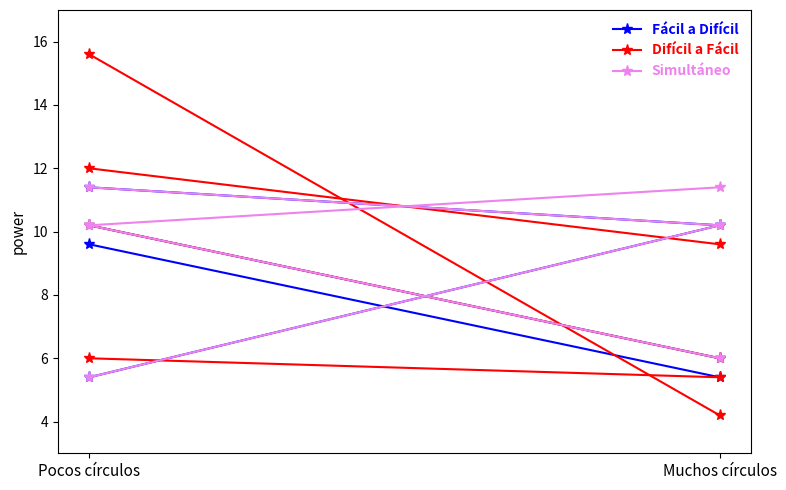

At which label does Fácil a Difícil reach its minimum?

Muchos círculos